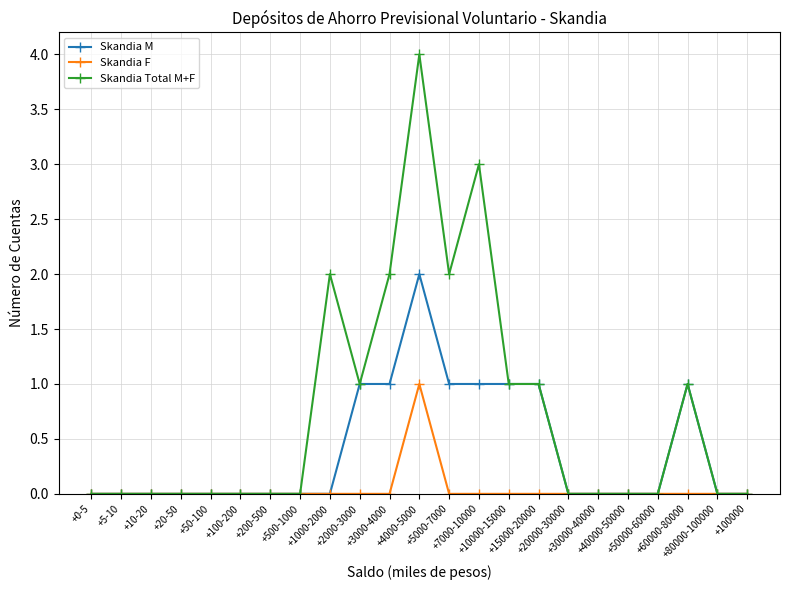

Is this an area chart (filled region under the line)?

No